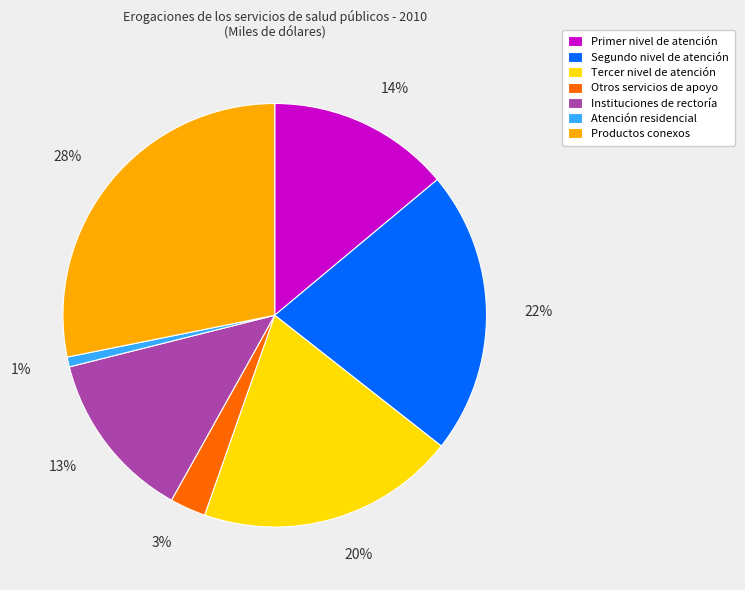

Combined, do Primer nivel de atención and Segundo nivel de atención account for over 50%?

No